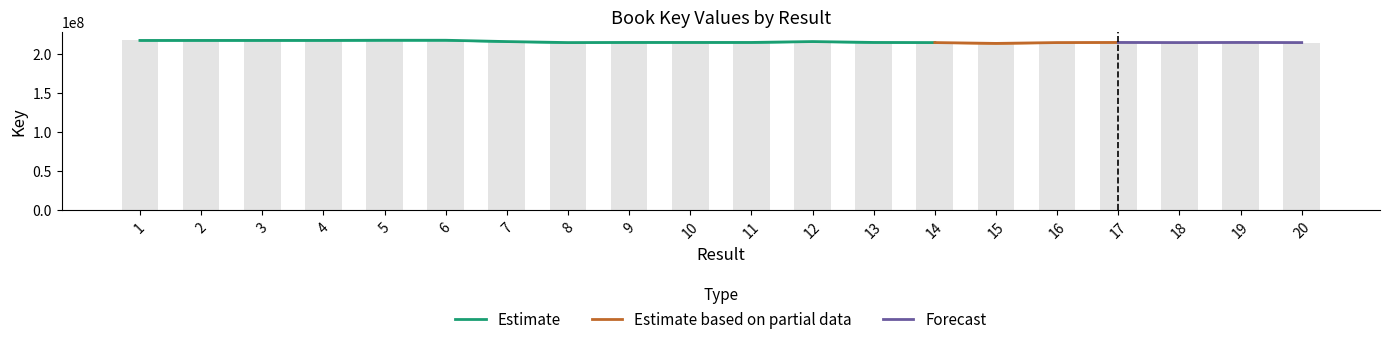

Between 11 and 3, which is larger?

3